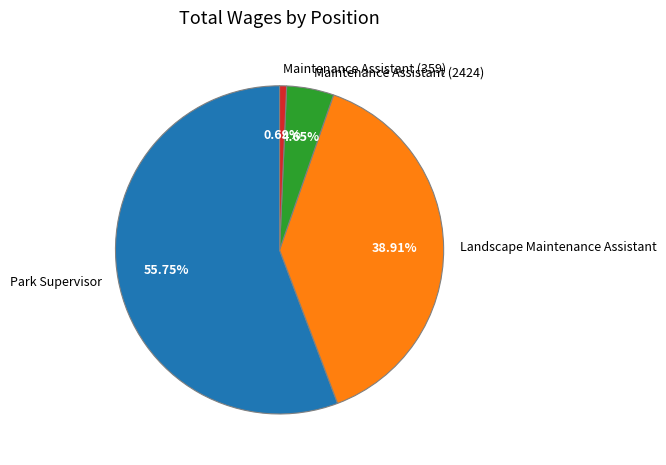

To the nearest percent, what portion does Park Supervisor represent?

56%